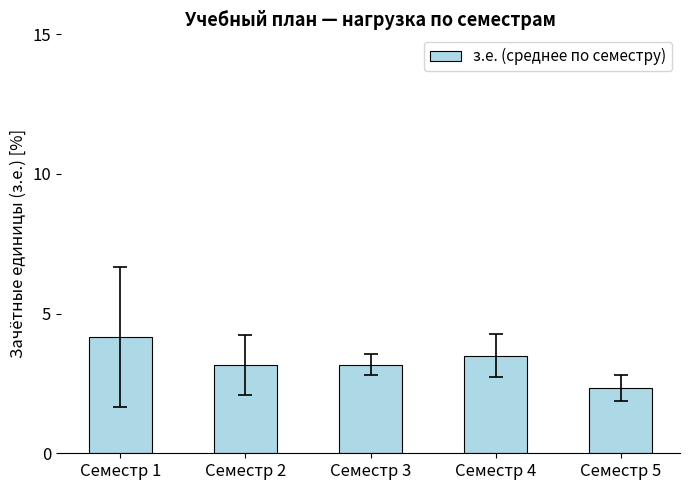

Approximately how many times larger is the value at Семестр 3 compared to Семестр 2?

1.0